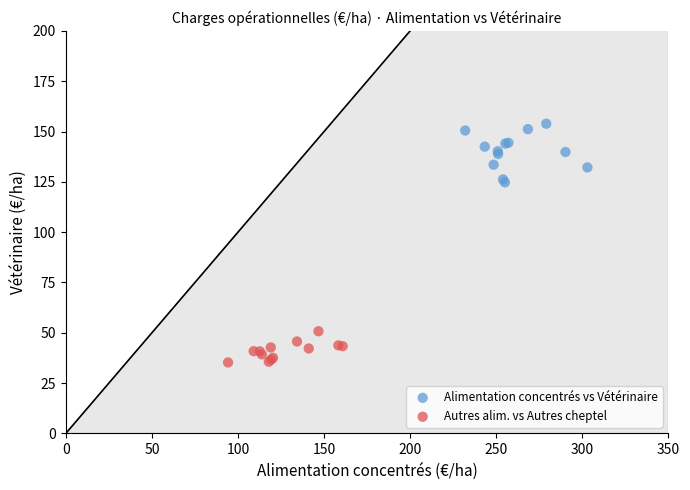

Which series has the widest spread of Y values?

Alimentation concentrés vs Vétérinaire